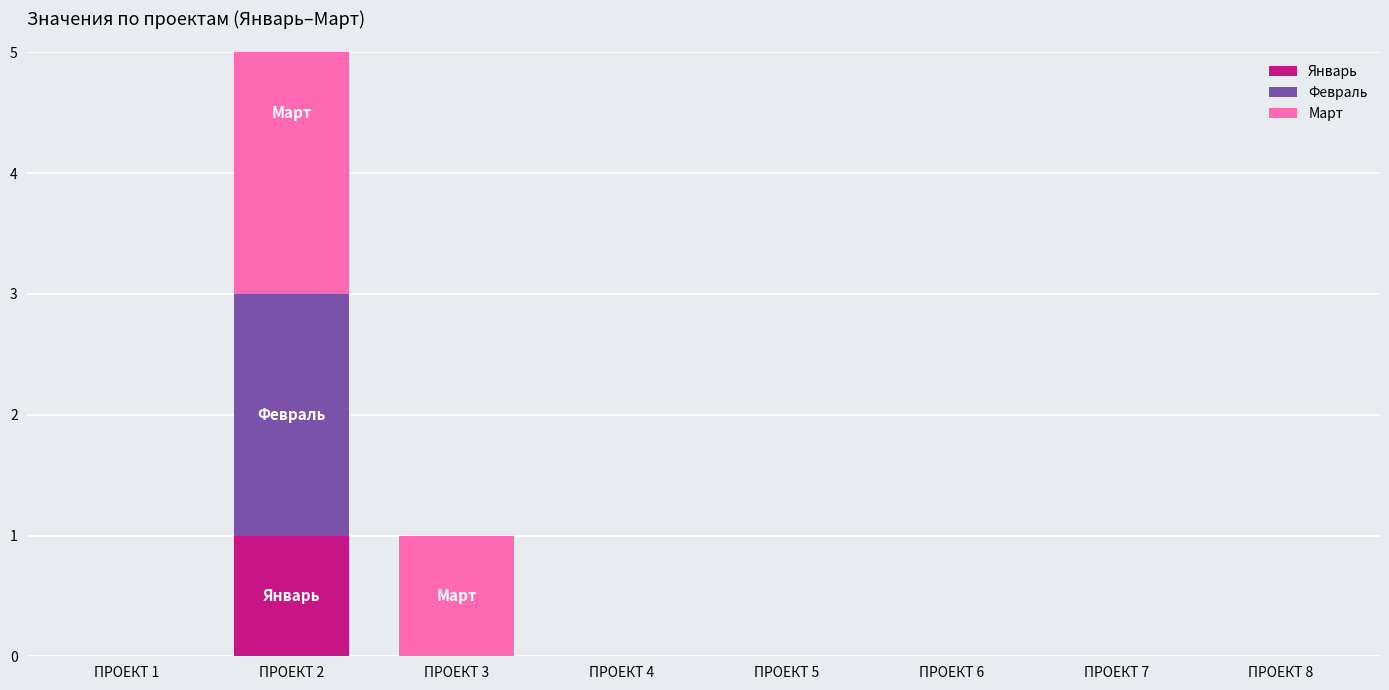

Rank the categories by Март value from highest to lowest.

ПРОЕКТ 2, ПРОЕКТ 3, ПРОЕКТ 1, ПРОЕКТ 4, ПРОЕКТ 5, ПРОЕКТ 6, ПРОЕКТ 7, ПРОЕКТ 8